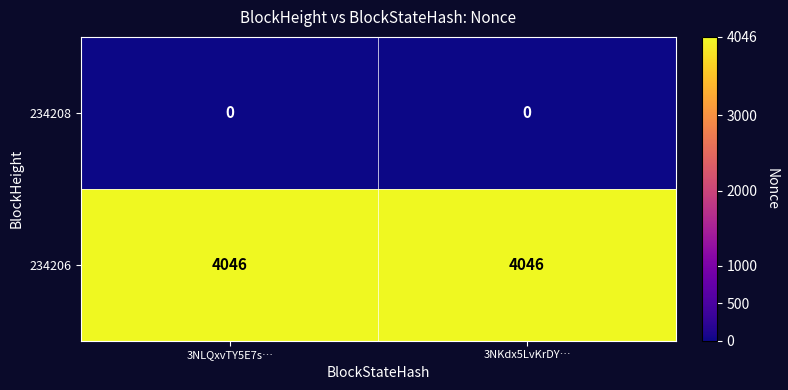

Reading left to right, list all the values displayed in this chart.

234208: 3NLQxvTY5E7s…=0	3NKdx5LvKrDY…=0
234206: 3NLQxvTY5E7s…=4046	3NKdx5LvKrDY…=4046